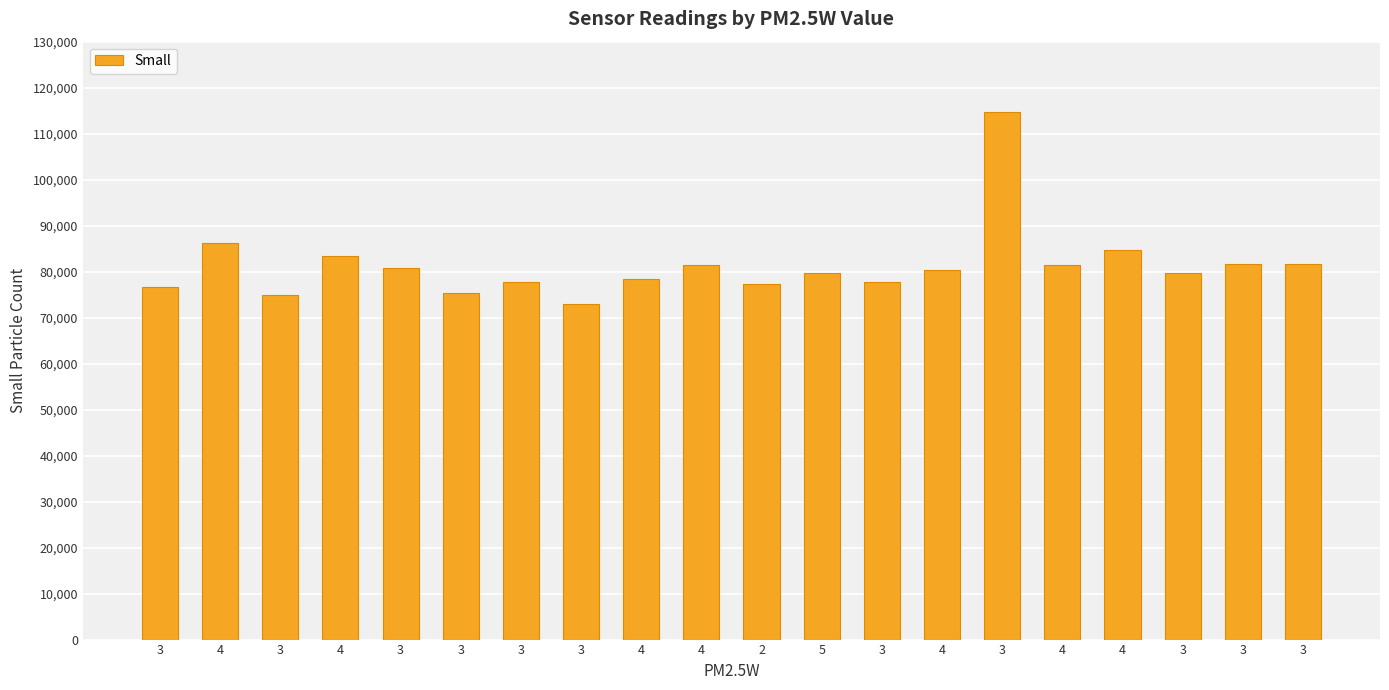

Approximately how many times larger is the value at 3 compared to 3?

0.9